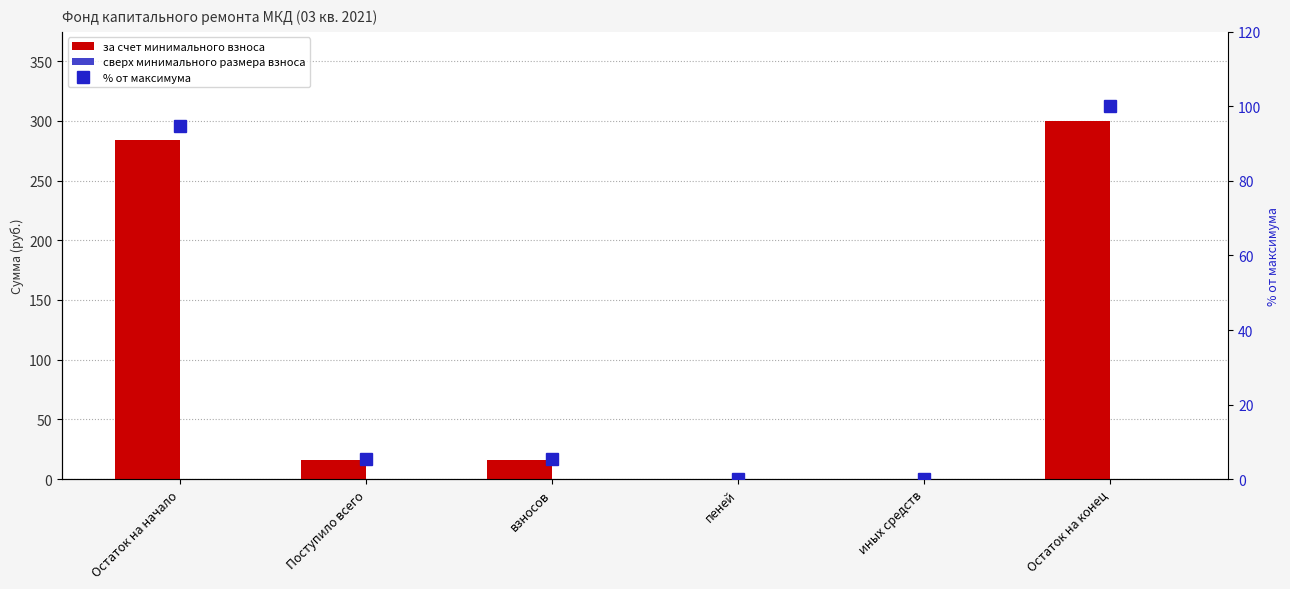

At how many categories does at least one series exceed 96?

2